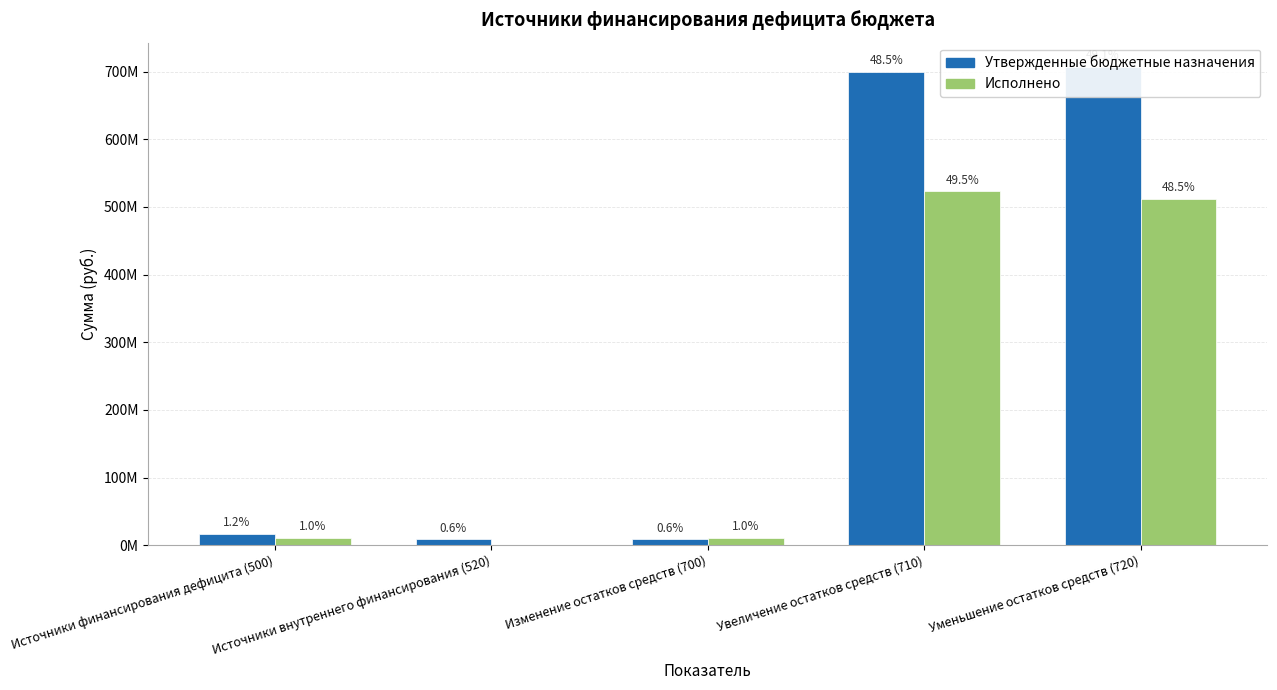

List the series in order of their peak value, lowest first.

Исполнено, Утвержденные бюджетные назначения